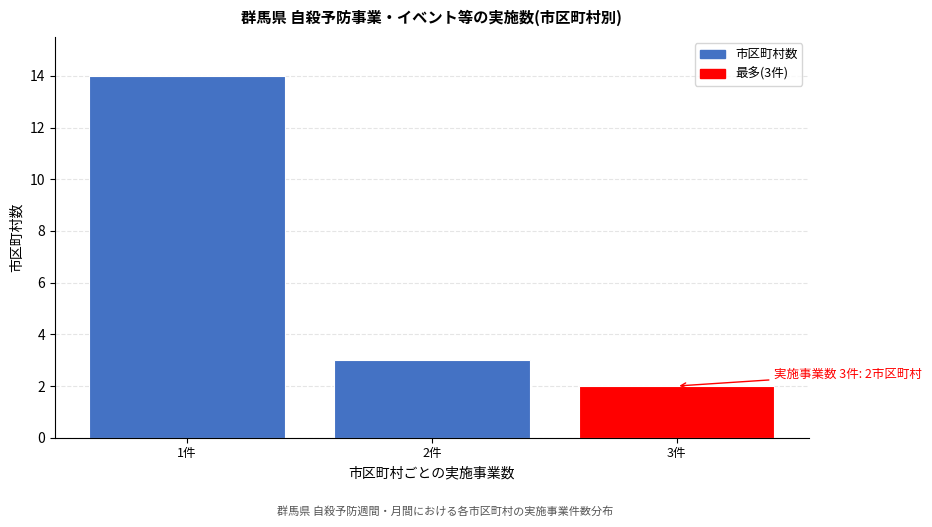

Reading left to right, list all the values displayed in this chart.

1件=14	2件=3	3件=2